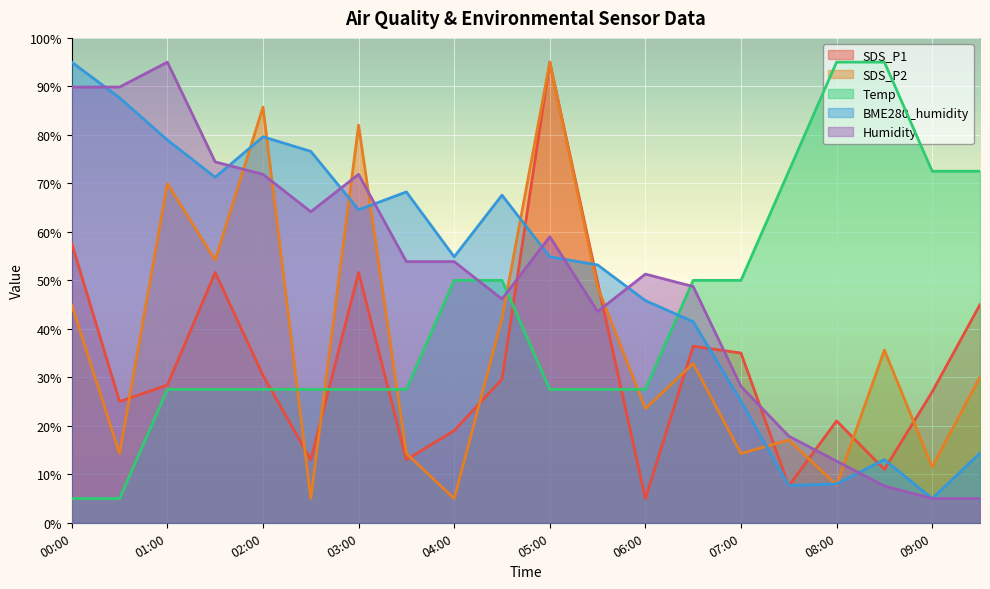

At which label does SDS_P2 reach its peak?

05:00